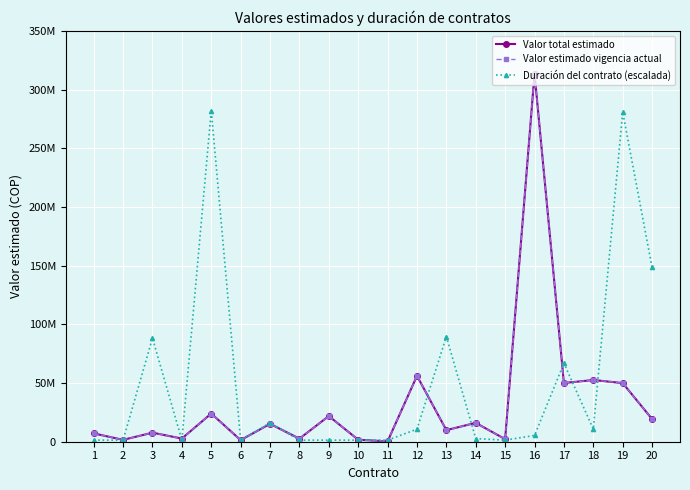

Where does the Duración del contrato (escalada) series first go above 5348815?

3